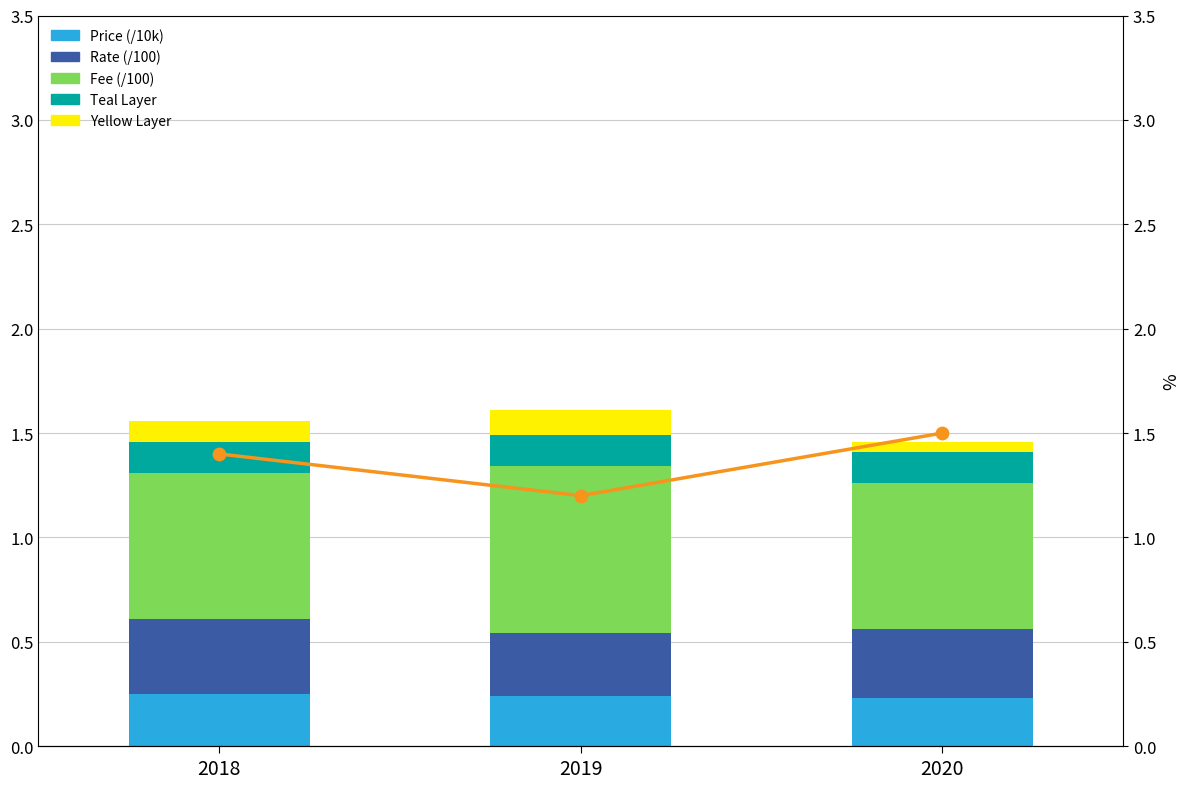

At how many categories does at least one series exceed 0?

3